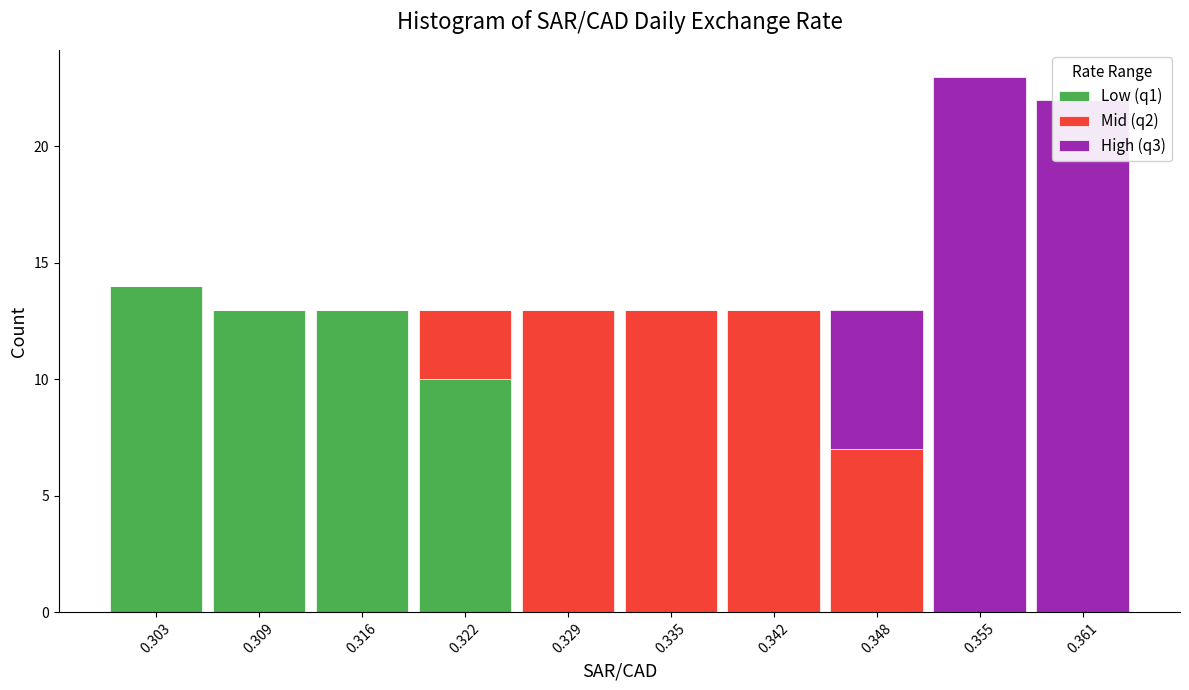

What is the total height of the stacked bar covering 0.332 to 0.339 on the x-axis? Neither the bar edges nor the heights are printed on the chart, so give them approximately, as read against the axes.

13